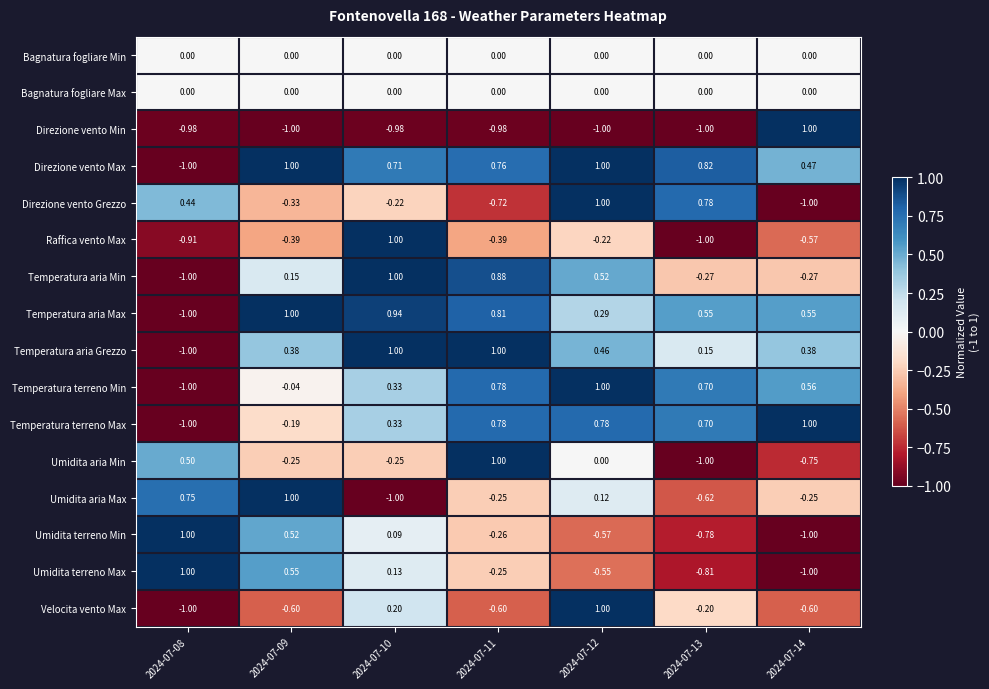

What is the difference between the highest and lowest values at 2024-07-08?

2.0